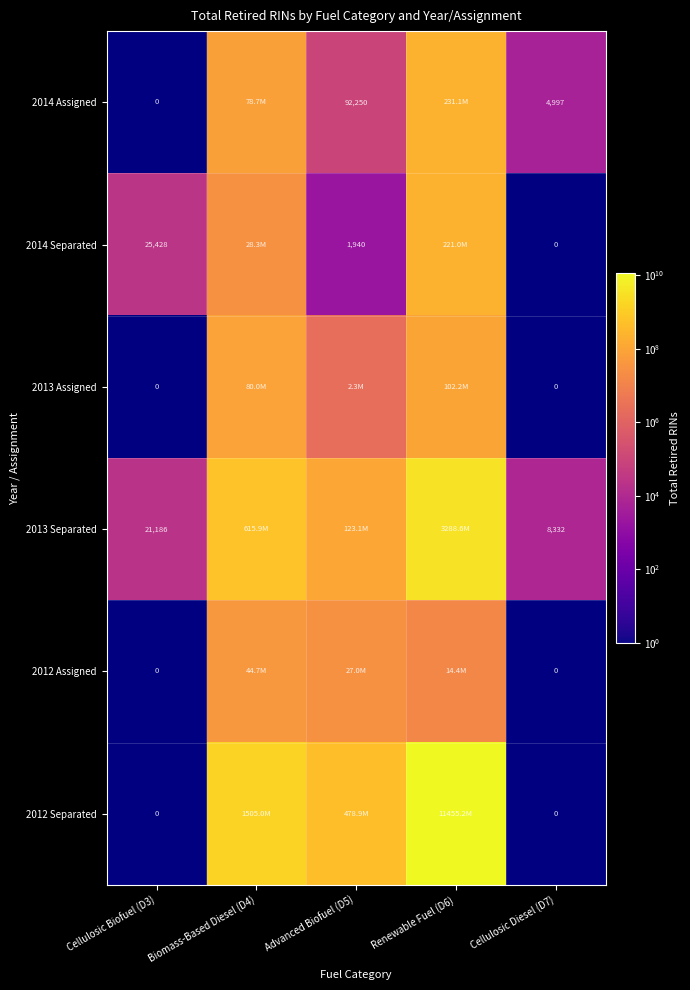

The value of 2013 Separated at Cellulosic Diesel (D7) is 11599. True or false?

False